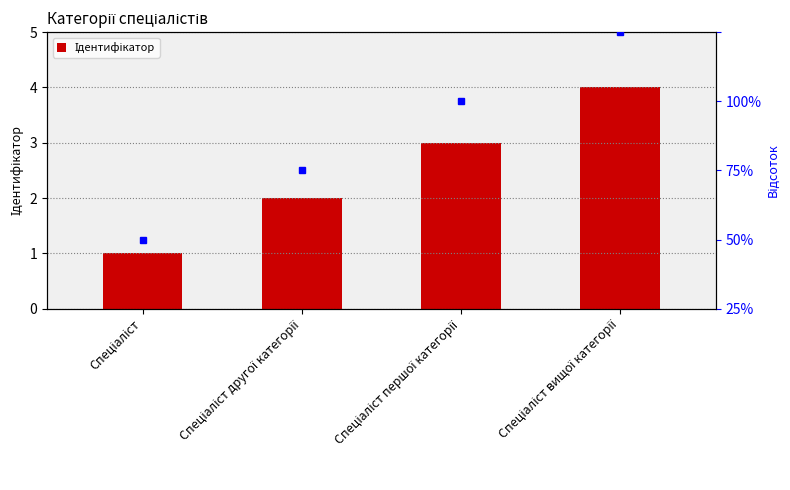

What is the total value across all series at Спеціаліст вищої категорії?

104